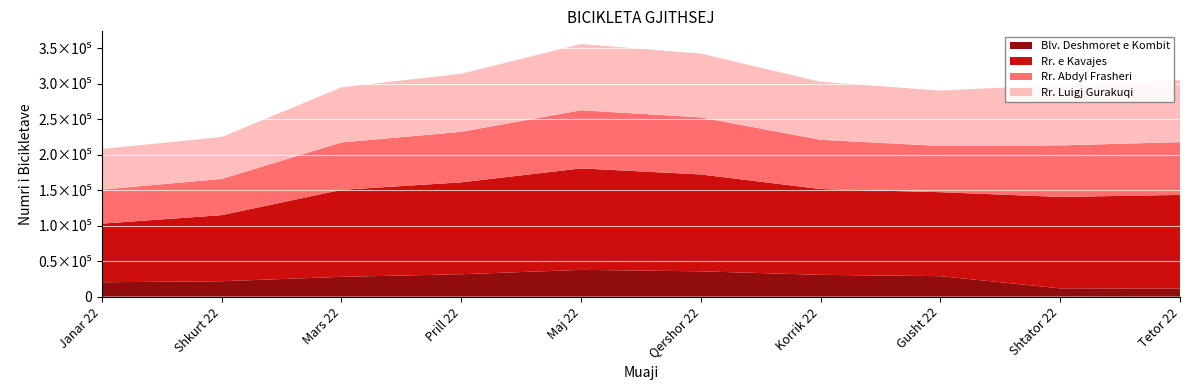

Reading left to right, transcribe all the data shown in this chart.

Blv. Deshmoret e Kombit: 20249	21707	27883	31573	37726	35670	30702	28848	11697	11325
Rr. e Kavajes: 82576	93085	122551	129435	142932	136459	120848	118248	128763	131960
Rr. Abdyl Frasheri: 48001	50995	66748	71167	81885	80363	69383	65141	72585	74329
Rr. Luigj Gurakuqi: 57184	59090	77678	81780	93391	89850	81754	78013	85249	87308